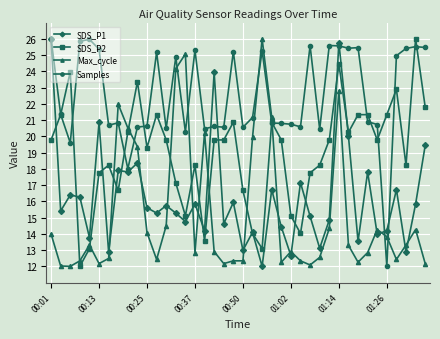

What is the value of the Max_cycle point at the 18th from the left?

12.9